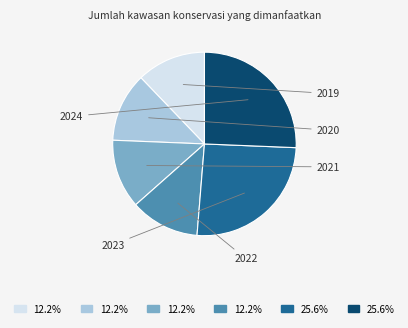

To the nearest percent, what is the average slice percentage?

17%